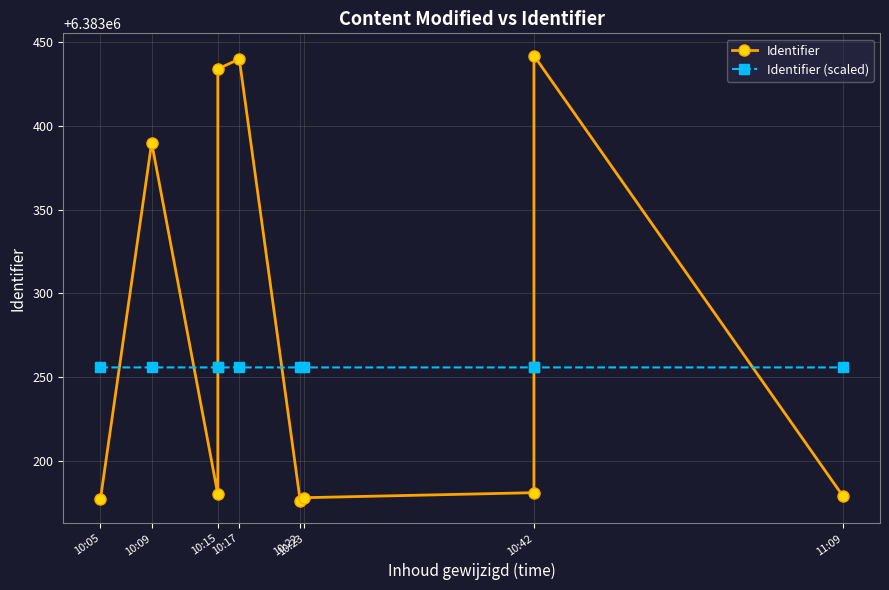

The Identifier series shows 6383180.0 at 10:15. True or false?

True